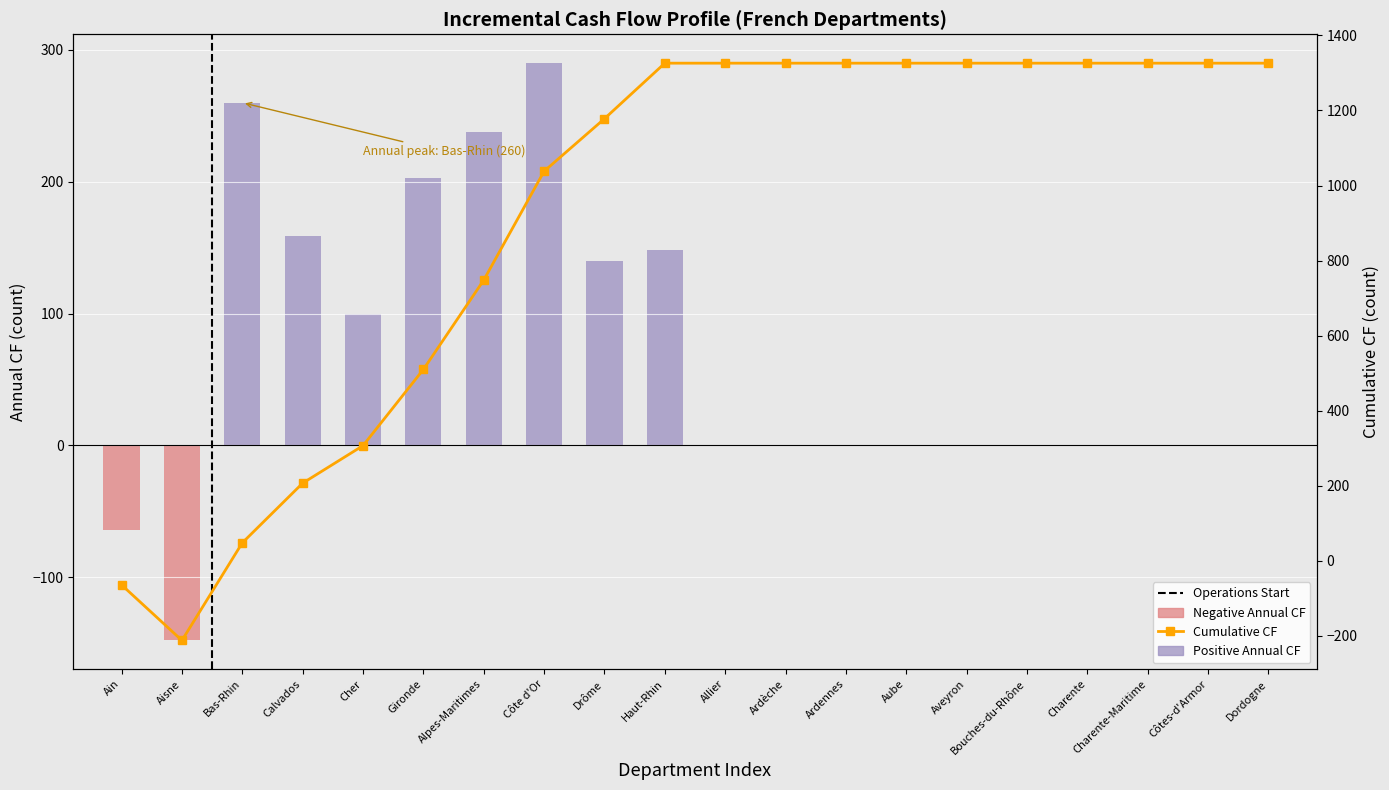

What is the sum of all Positive Annual CF values?

1538